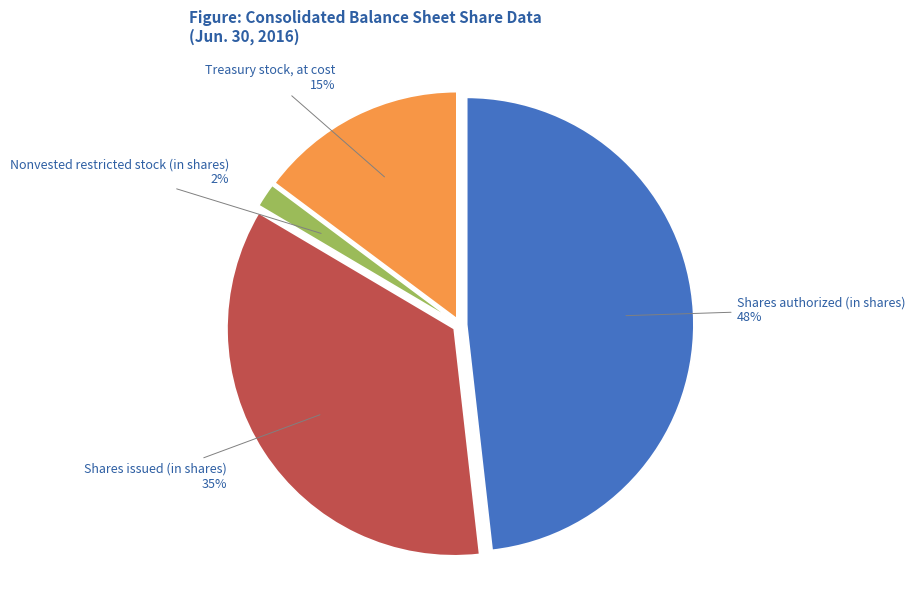

How many slices are in this pie chart?

4